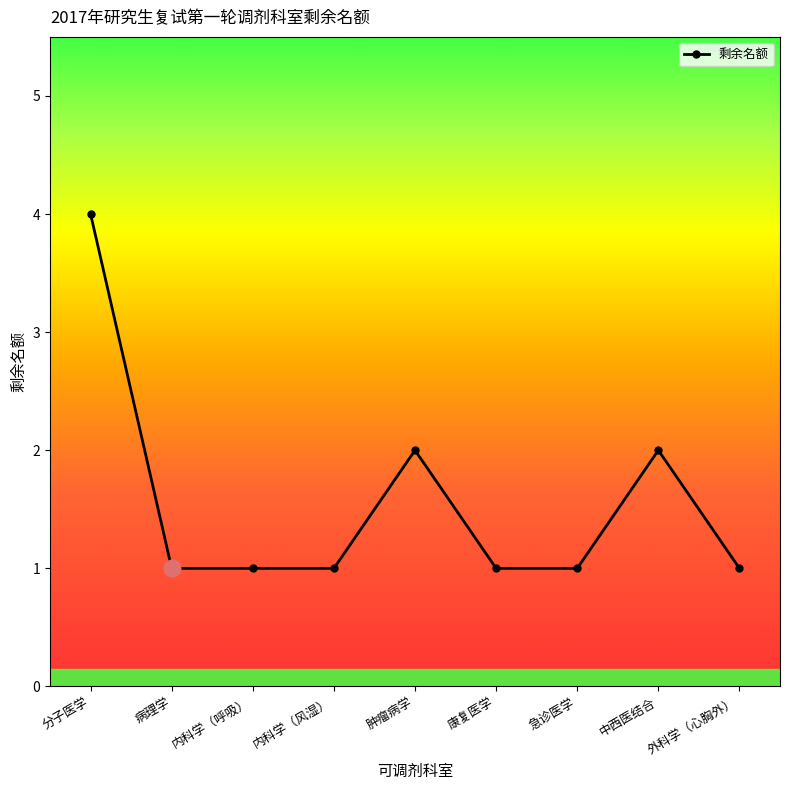

What position from the left is 内科学（风湿）?

4